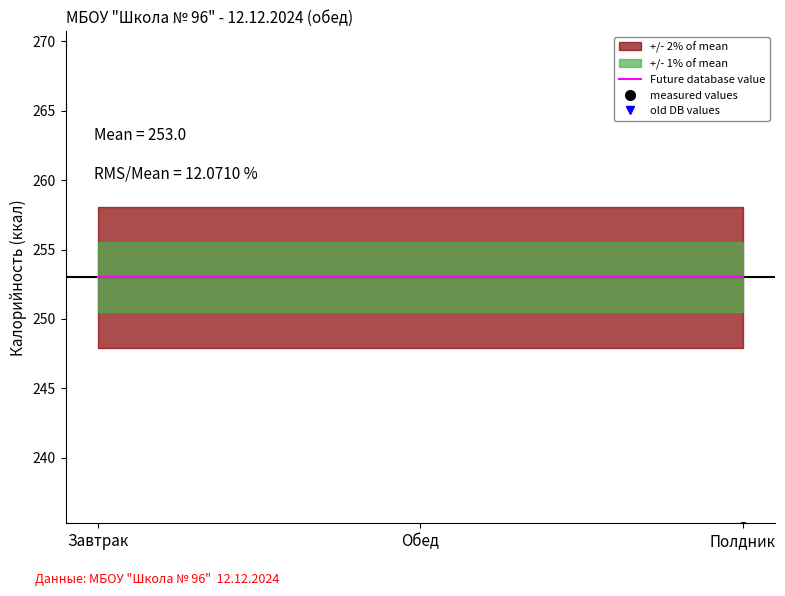

Rank the categories by Белки value from highest to lowest.

Обед, Завтрак, Полдник